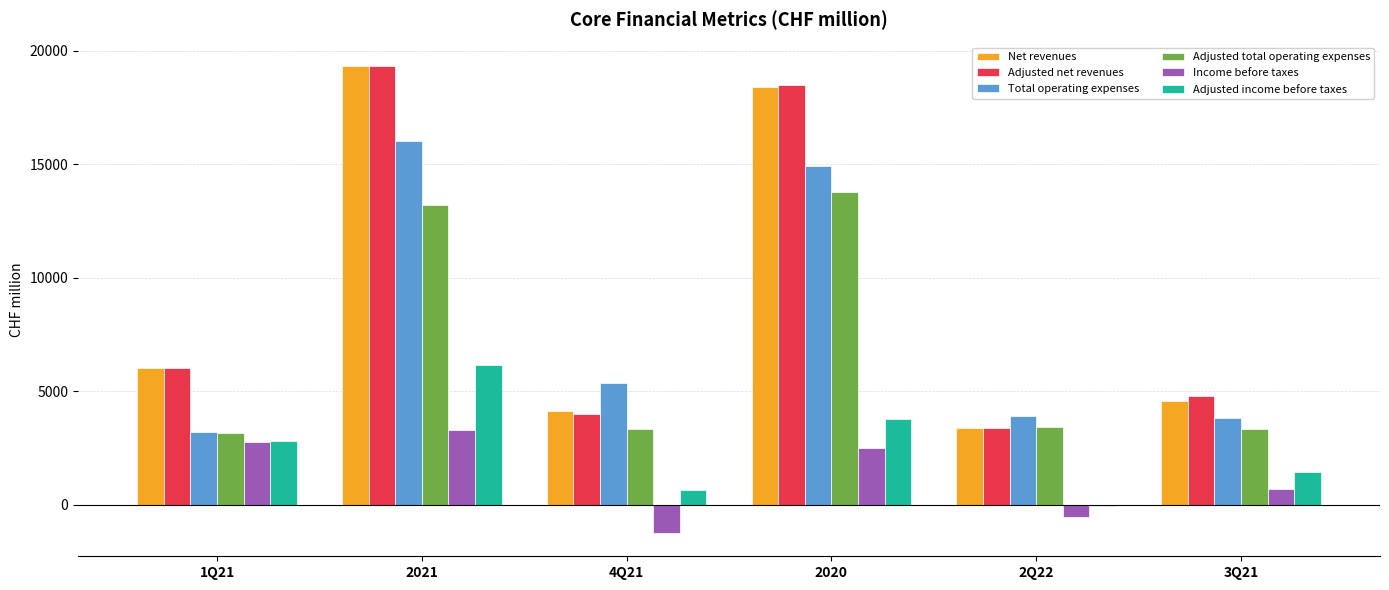

Between 1Q21 and 2020, which series saw the biggest shift?

Adjusted net revenues